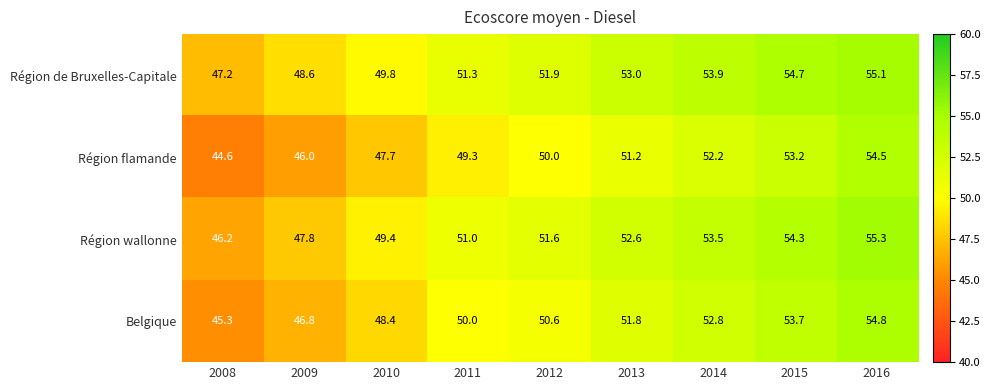

What is the total value across all series at 2009?

189.2